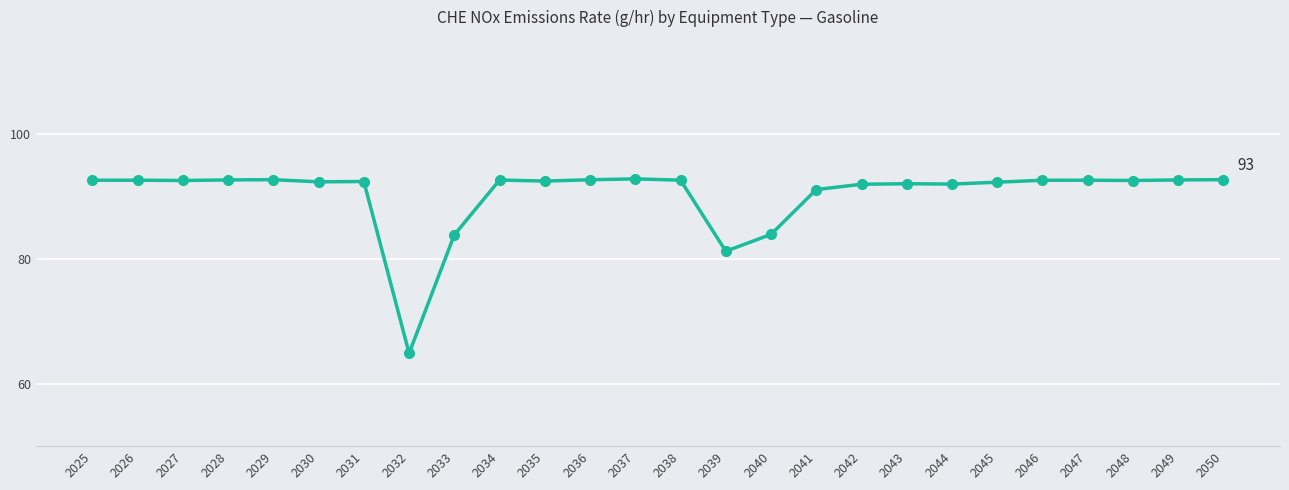

How many series are shown in this chart?

1